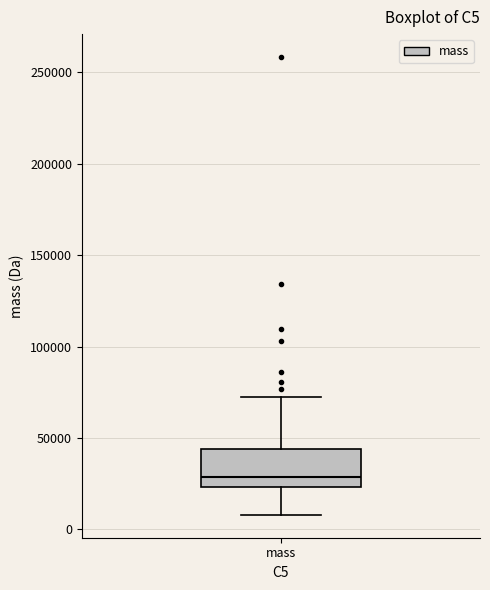

Read this box plot against the y-axis: the position of the median line, the range covered by the box, and the ends of both whiskers. The values are not printed on the chart, so give them approximately, as read against the axis.

median 30000, box 25000 to 45000, whiskers 10000 to 70000